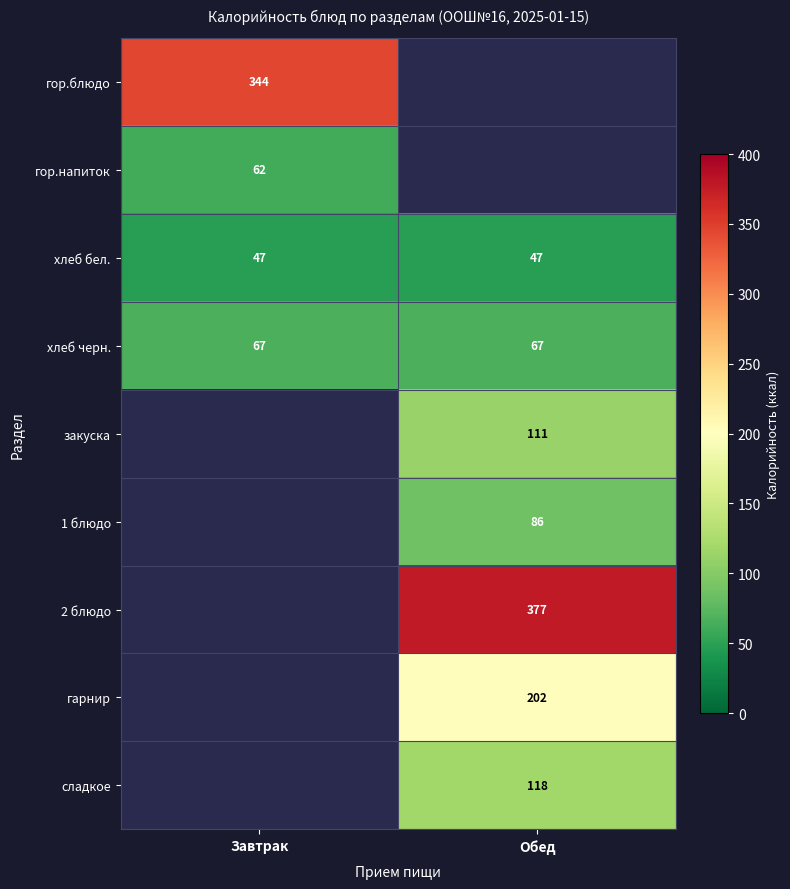

True or false: хлеб черн. has a value of 67 at Завтрак.

True